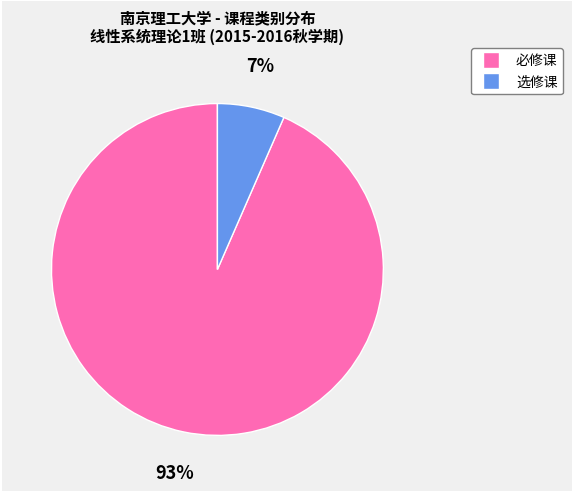

Does any single category account for the majority?

Yes